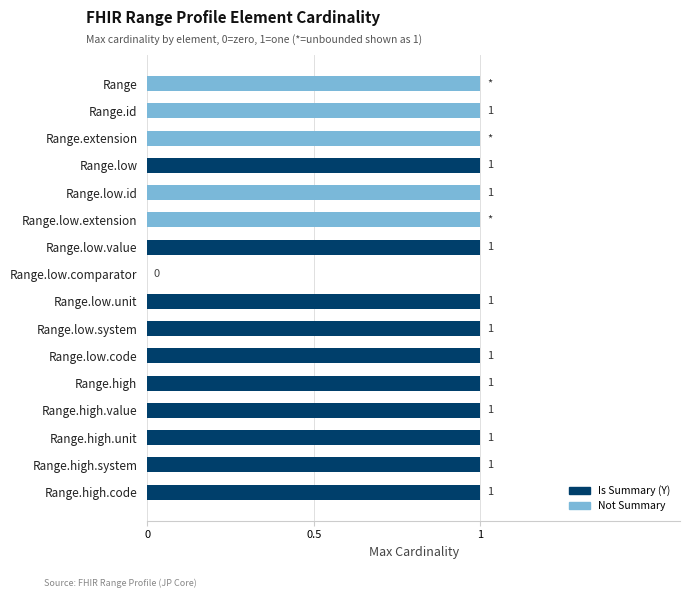

Are the bars grouped side by side (vs. stacked)?

No